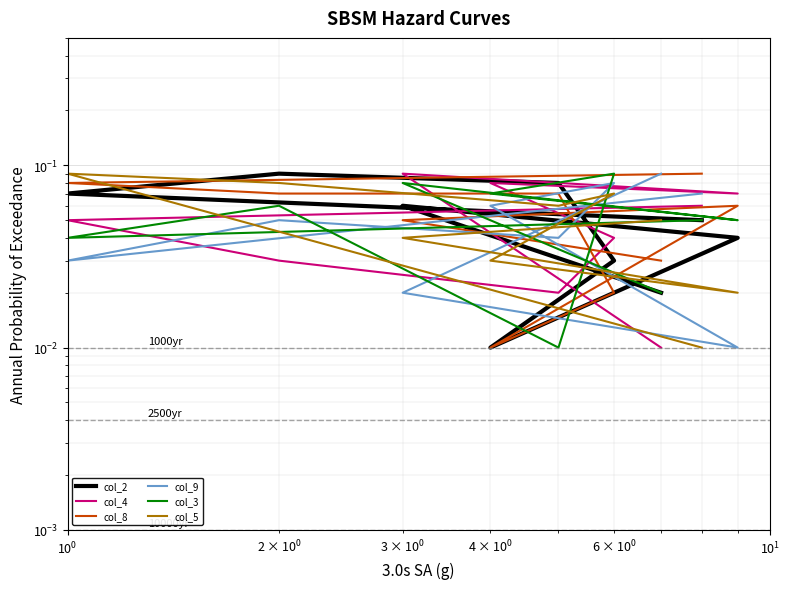

Reading left to right, list all the values displayed in this chart.

col_2: 0.1	0.1	0.1	0.1	0.0	0.0	0.0	0.1	0.0
col_4: 0.1	0.1	0.0	0.0	0.0	0.1	0.1	0.1	0.0
col_8: 0.1	0.1	0.1	0.1	0.0	0.0	0.1	0.1	0.0
col_9: 0.1	0.0	0.1	0.0	0.1	0.1	0.0	0.0	0.1
col_3: 0.1	0.0	0.1	0.0	0.1	0.1	0.1	0.1	0.0
col_5: 0.0	0.1	0.1	0.1	0.1	0.0	0.0	0.0	0.1